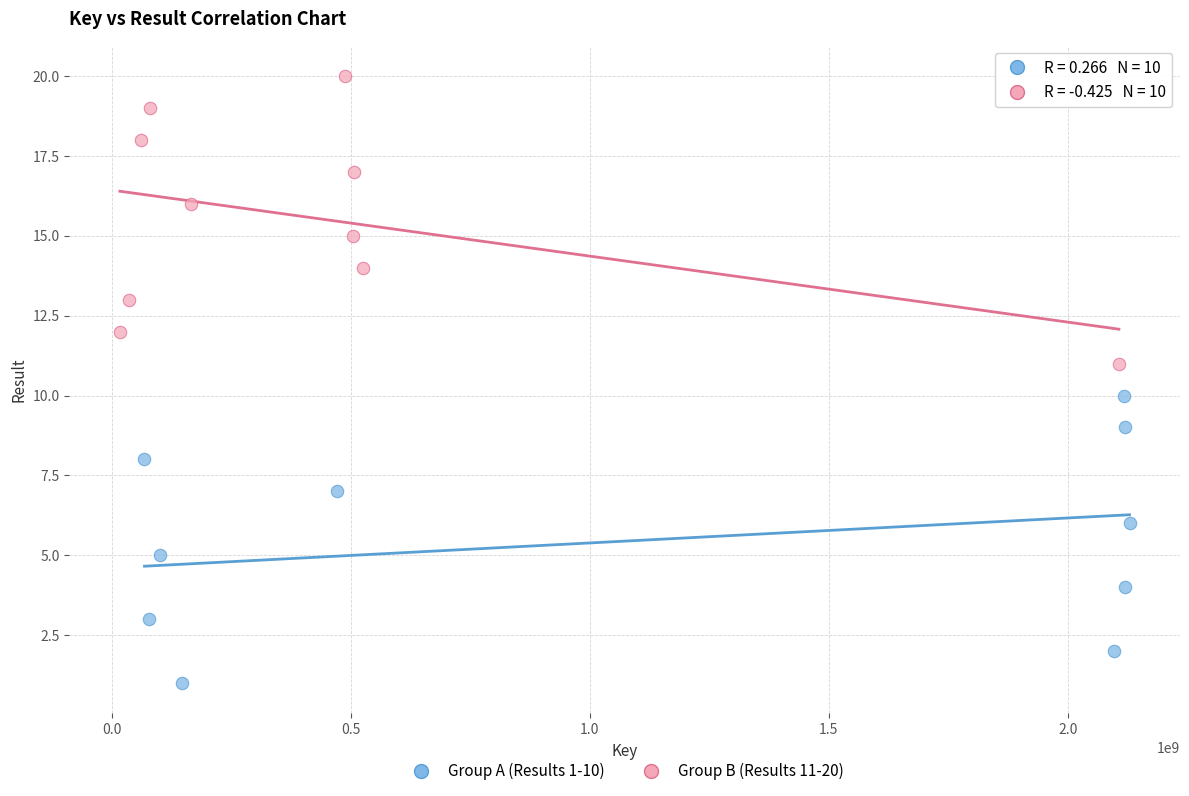

Which series contains the highest Y value?

Group B (Results 11-20)